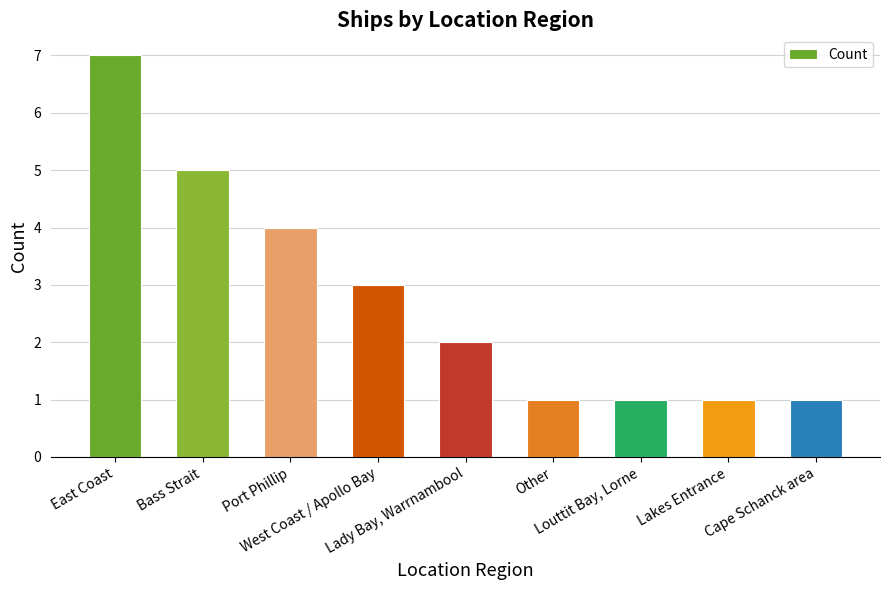

Reading left to right, extract all data points from this chart.

7	5	4	3	2	1	1	1	1